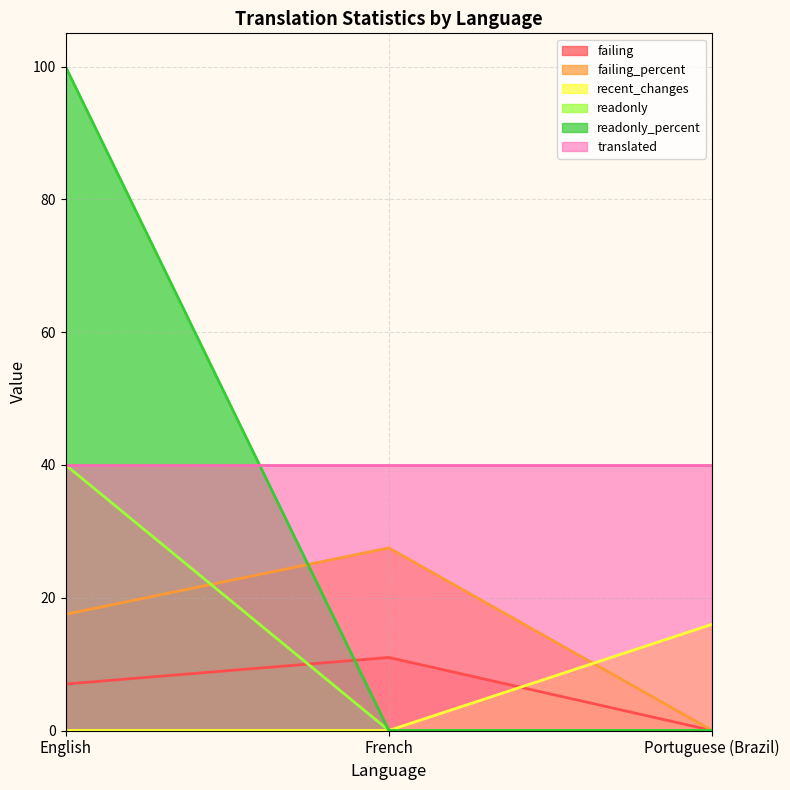

Count the readonly_percent values in the range 0 to 100.

3